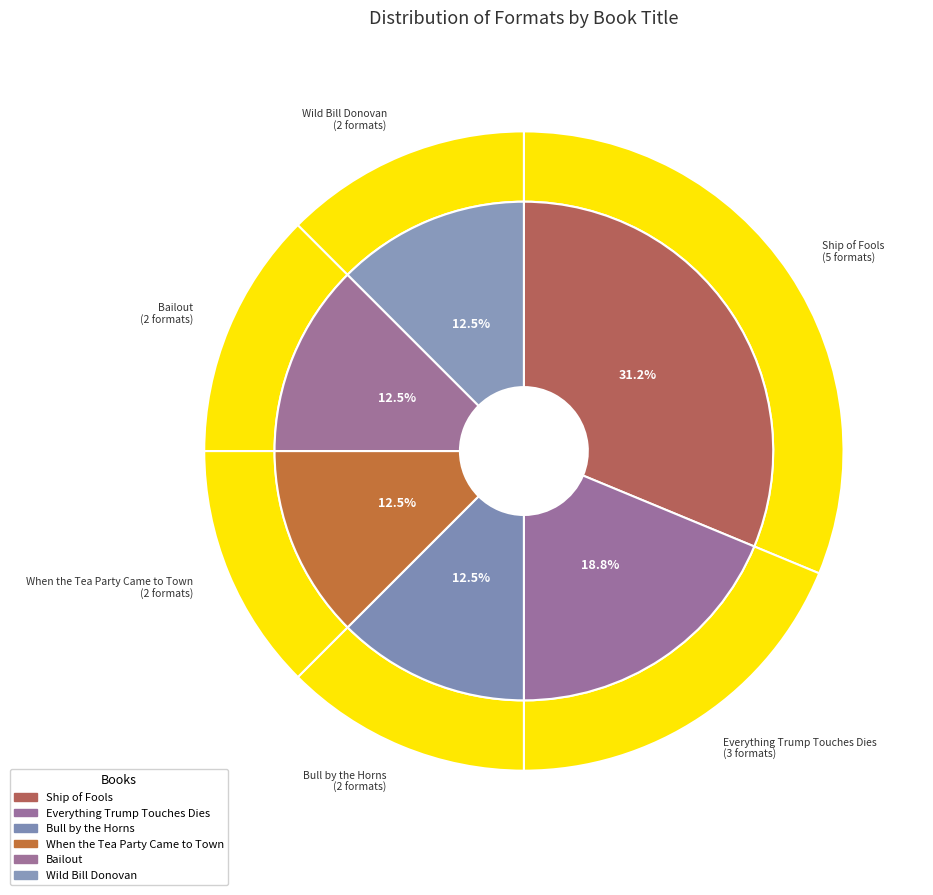

Is there any slice that represents more than half of the pie?

No